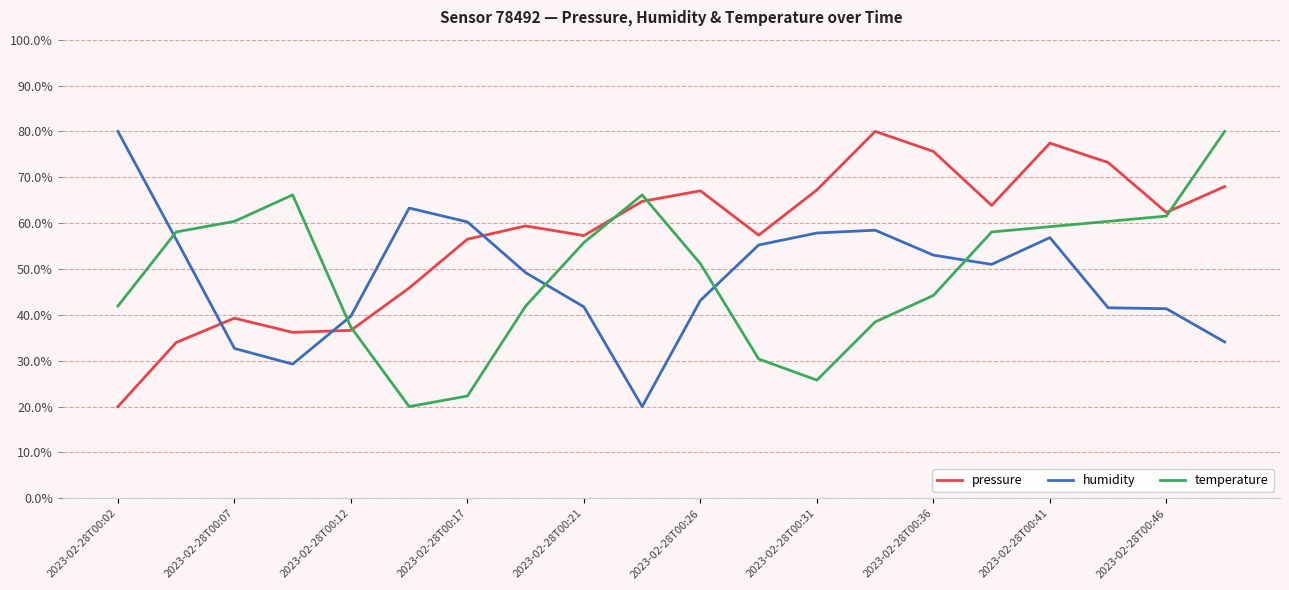

What is the smallest value displayed?

20.0